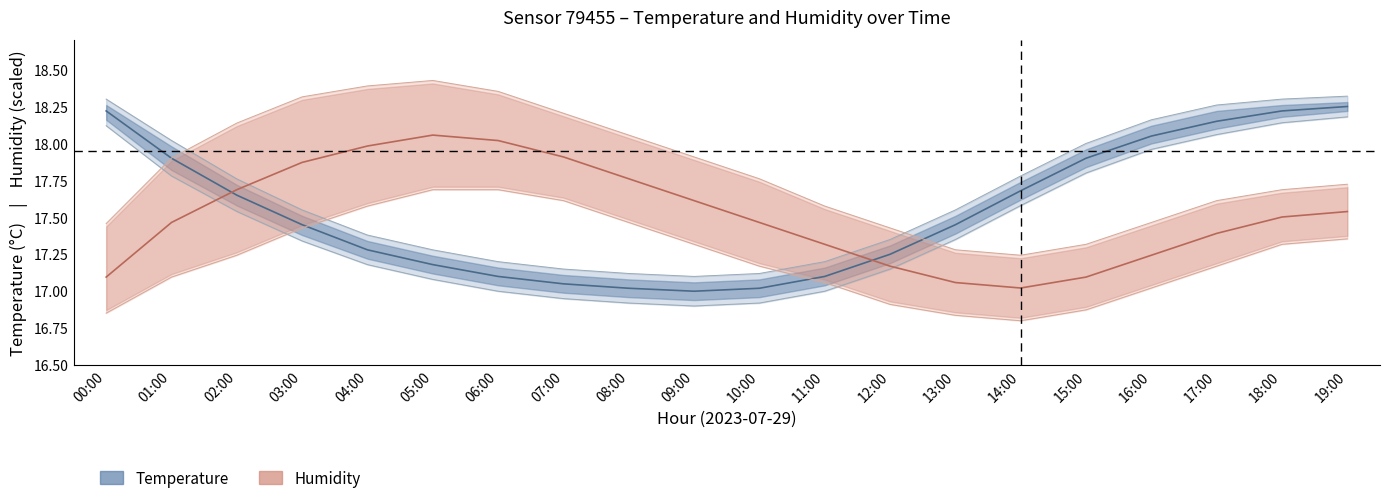

Reading right to left, extract all data points from this chart.

Temperature: 18.2	18.2	18.1	18.1	17.9	17.7	17.4	17.2	17.1	17.0	17.0	17.0	17.1	17.1	17.2	17.3	17.4	17.6	17.9	18.2
Humidity: 17.5	17.5	17.4	17.2	17.1	17.0	17.1	17.2	17.3	17.5	17.6	17.8	17.9	18.0	18.1	18.0	17.9	17.7	17.5	17.1